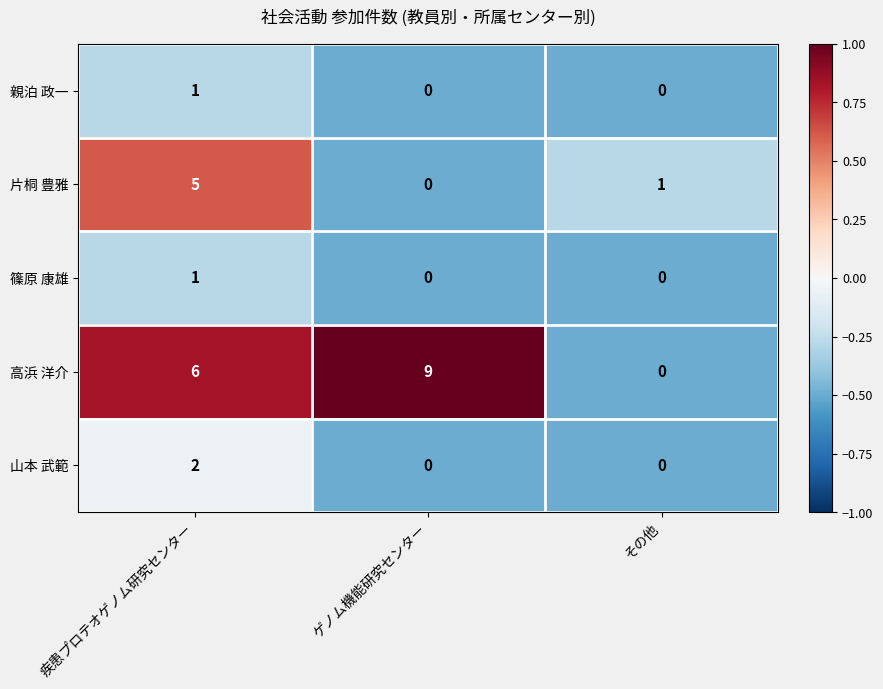

Which category has the lowest value in the 片桐 豊雅 series?

ゲノム機能研究センター